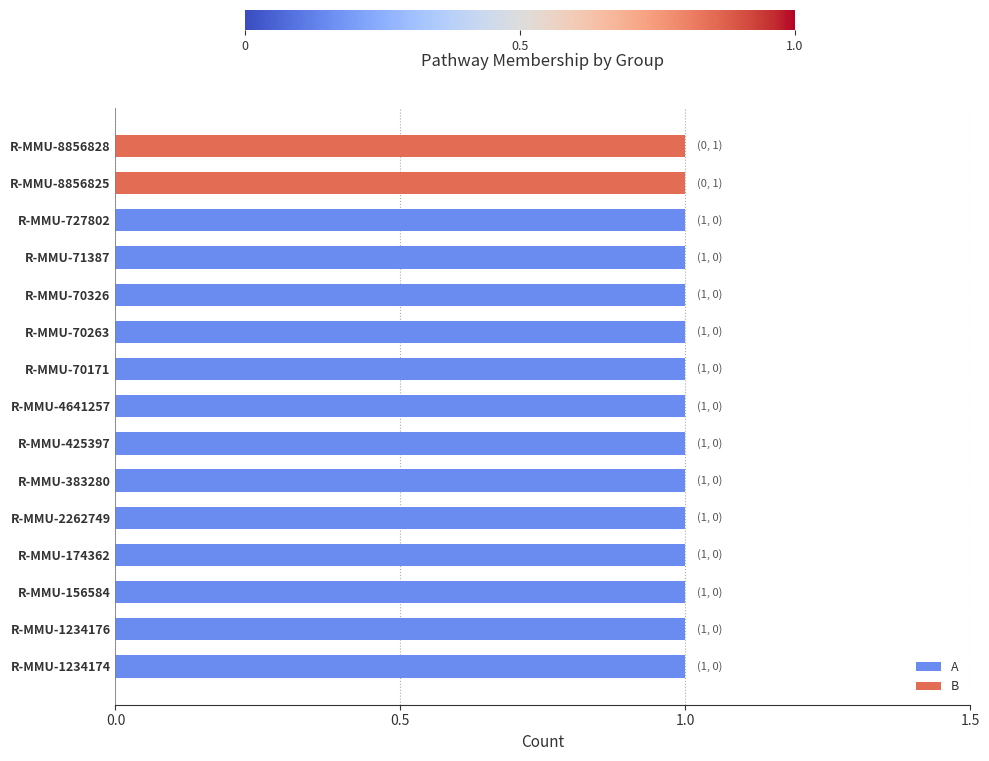

Reading left to right, transcribe all the data shown in this chart.

A: 1	1	1	1	1	1	1	1	1	1	1	1	1	0	0
B: 0	0	0	0	0	0	0	0	0	0	0	0	0	1	1